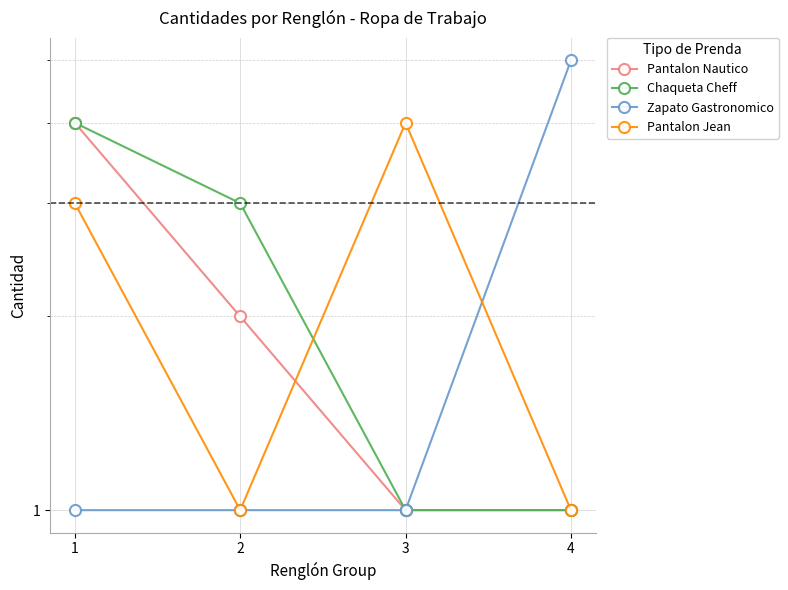

What is the difference between the Pantalon Jean values at 1 and 3?

1